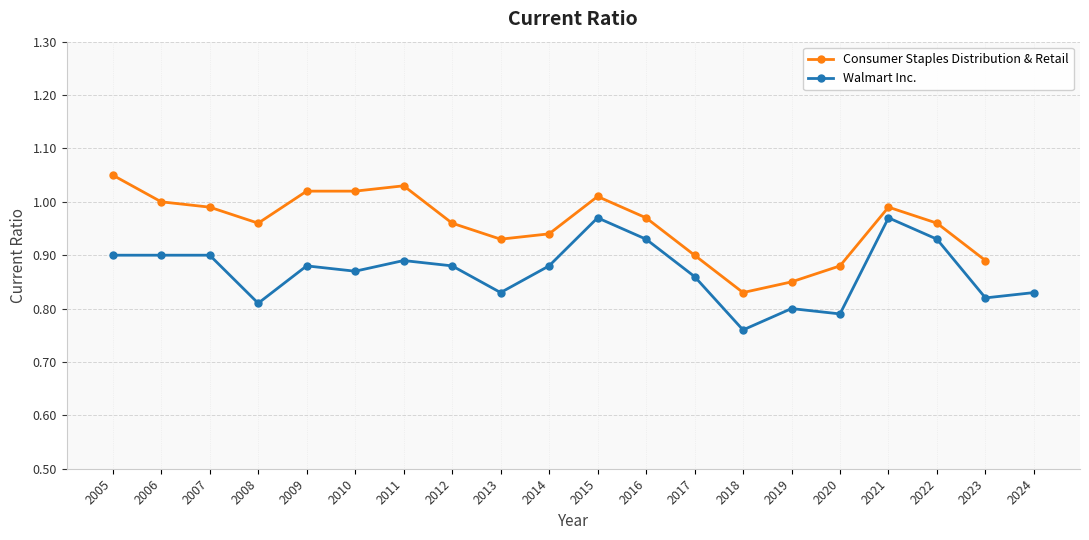

Count the values in the range 0 to 1.

20